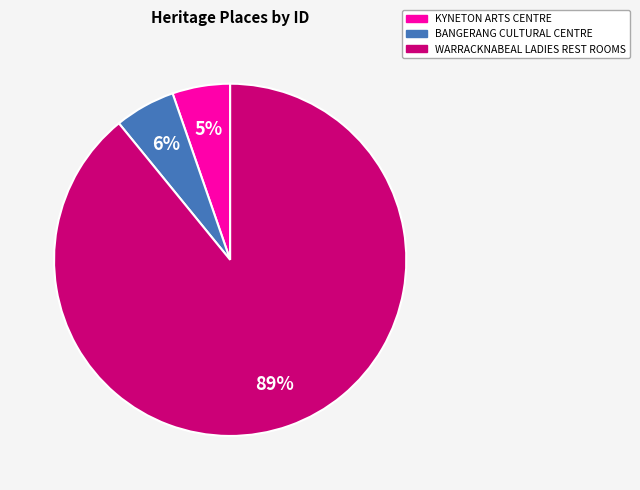

What is the majority slice?

WARRACKNABEAL LADIES REST ROOMS